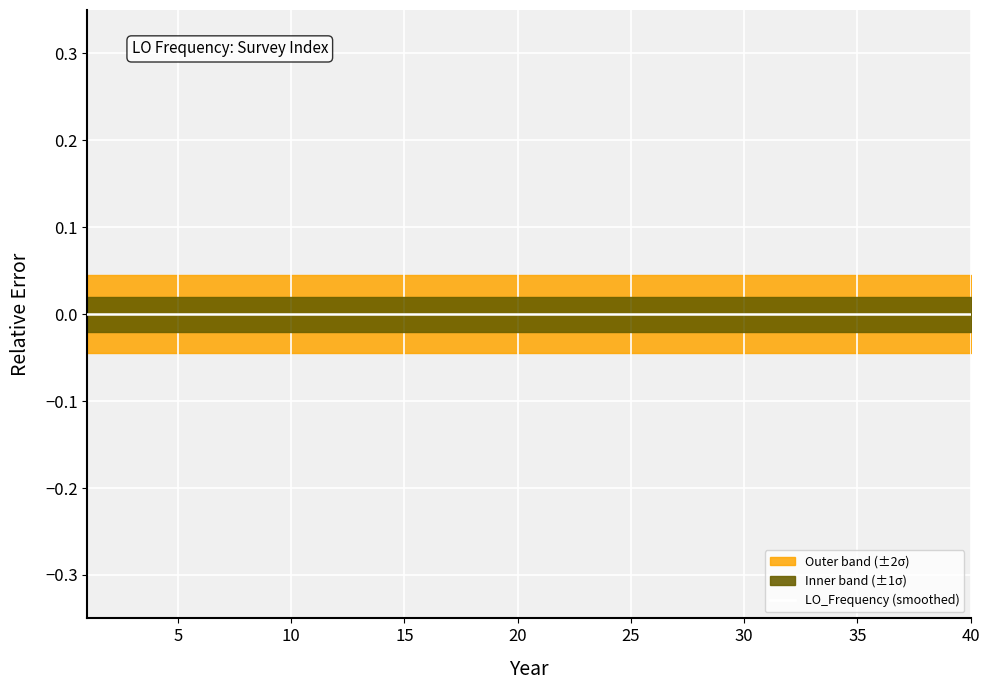

The value at 10 is 0.0. True or false?

False